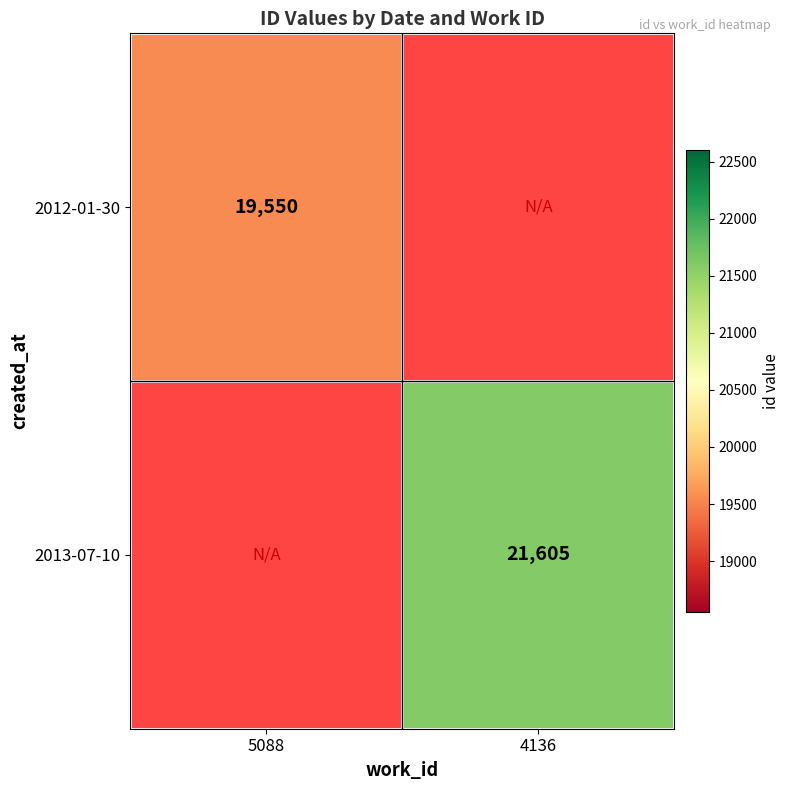

Is the value of 2012-01-30 at 5088 greater than the value of 2013-07-10 at 4136?

No